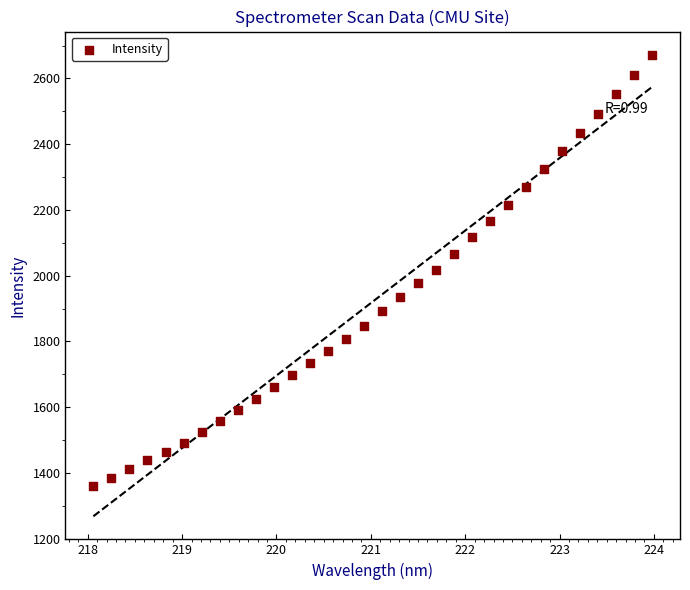

What is the range of X values (max minus min)?

5.9